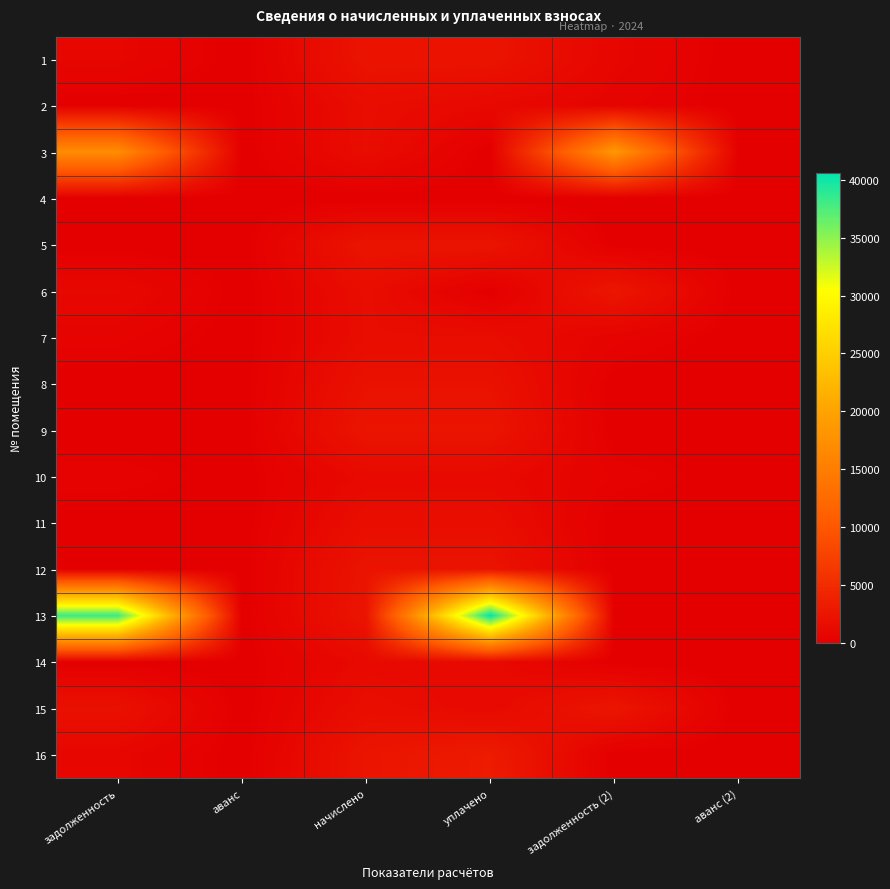

Reading right to left, transcribe all the data shown in this chart.

1: аванс (2)=0.0	задолженность (2)=755.2	уплачено=2265.6	начислено=2265.6	аванс=0.0	задолженность=755.2
2: аванс (2)=0.0	задолженность (2)=492.5	уплачено=995.9	начислено=1488.4	аванс=0.0	задолженность=0.0
3: аванс (2)=0.0	задолженность (2)=18481.1	уплачено=0.0	начислено=1444.4	аванс=0.0	задолженность=17036.7
4: аванс (2)=0.0	задолженность (2)=0.0	уплачено=0.0	начислено=0.0	аванс=0.0	задолженность=0.0
5: аванс (2)=0.0	задолженность (2)=0.0	уплачено=2302.3	начислено=2302.3	аванс=0.0	задолженность=0.0
6: аванс (2)=0.0	задолженность (2)=2505.1	уплачено=0.0	начислено=1503.1	аванс=0.0	задолженность=1002.0
7: аванс (2)=0.0	задолженность (2)=486.4	уплачено=1459.1	начислено=1459.1	аванс=0.0	задолженность=486.4
8: аванс (2)=0.0	задолженность (2)=0.0	уплачено=2020.0	начислено=2020.0	аванс=0.0	задолженность=0.0
9: аванс (2)=0.0	задолженность (2)=0.0	уплачено=2349.9	начислено=2349.9	аванс=0.0	задолженность=0.0
10: аванс (2)=0.0	задолженность (2)=372.7	уплачено=1118.1	начислено=1118.1	аванс=0.0	задолженность=372.7
11: аванс (2)=0.0	задолженность (2)=0.0	уплачено=1613.0	начислено=1613.0	аванс=0.0	задолженность=0.0
12: аванс (2)=0.0	задолженность (2)=0.0	уплачено=2265.6	начислено=2265.6	аванс=0.0	задолженность=0.0
13: аванс (2)=0.0	задолженность (2)=0.0	уплачено=40638.8	начислено=2357.2	аванс=0.0	задолженность=38281.6
14: аванс (2)=0.0	задолженность (2)=0.0	уплачено=1118.1	начислено=1118.1	аванс=0.0	задолженность=0.0
15: аванс (2)=0.0	задолженность (2)=2444.6	уплачено=1080.0	начислено=1598.4	аванс=0.0	задолженность=1926.2
16: аванс (2)=0.0	задолженность (2)=0.0	уплачено=3143.0	начислено=2357.2	аванс=0.0	задолженность=785.8